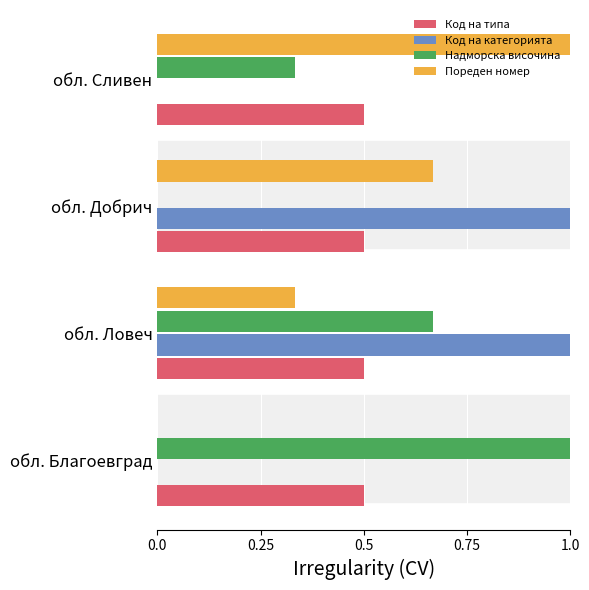

What is the maximum value shown in the chart?

1.0